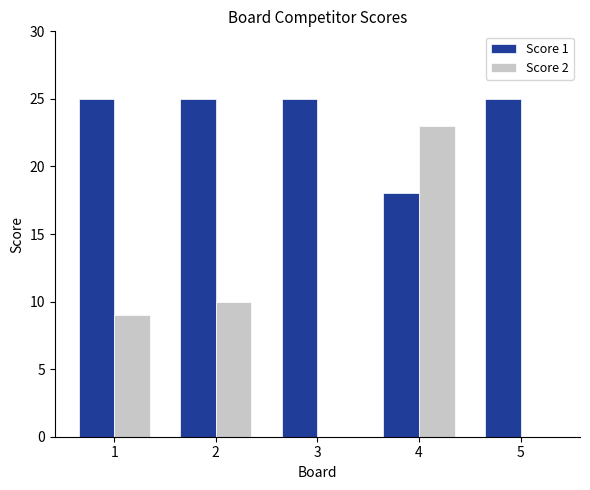

Between 1 and 4, which series saw the biggest shift?

Score 2